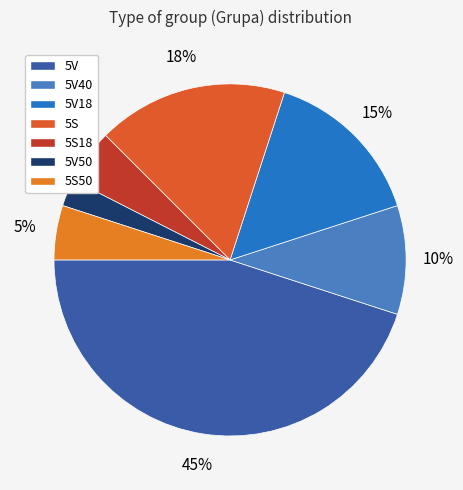

True or false: 5S18 accounts for 1% of the total.

False